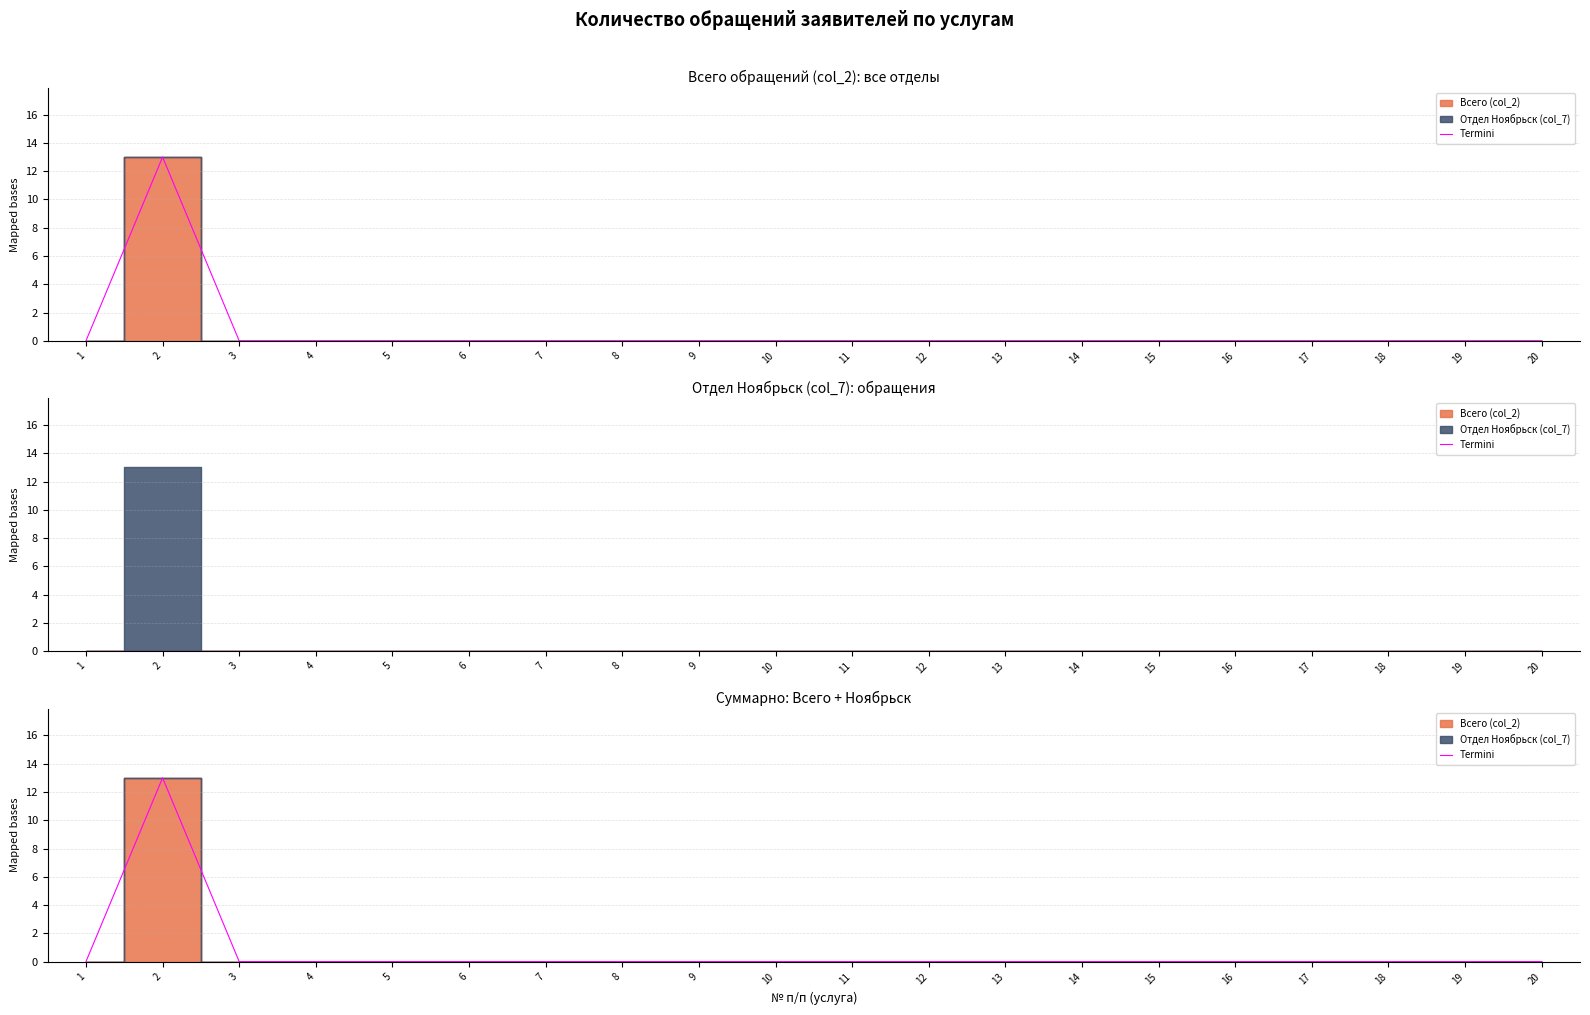

True or false: the data shows 0 at 9.

True